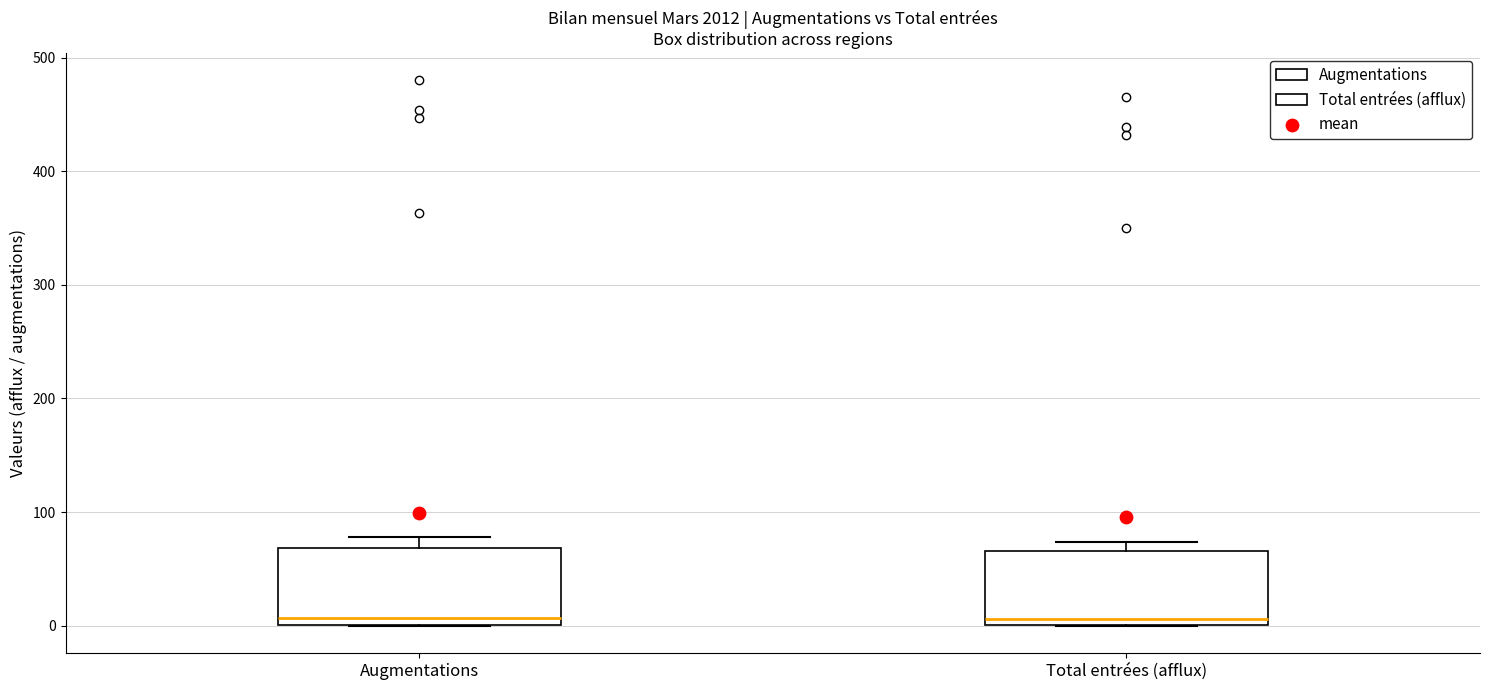

Where does the median line of the box for Total entrées (afflux) sit on the y-axis? The values are not printed on the chart, so give them approximately, as read against the axis.

10